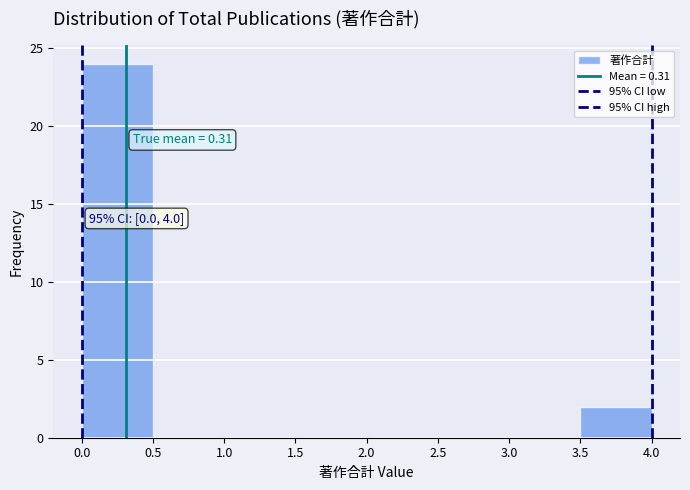

Which range on the x-axis has the tallest bar?

0.0 to 0.5